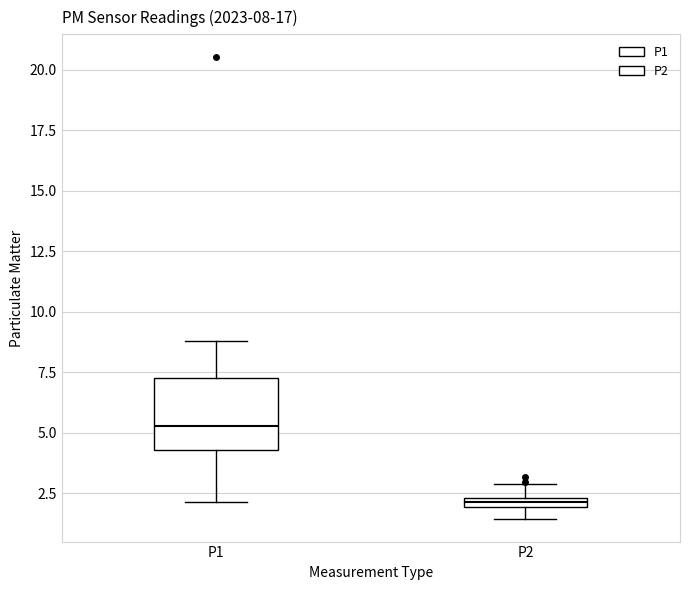

Which box's median line is the highest?

P1